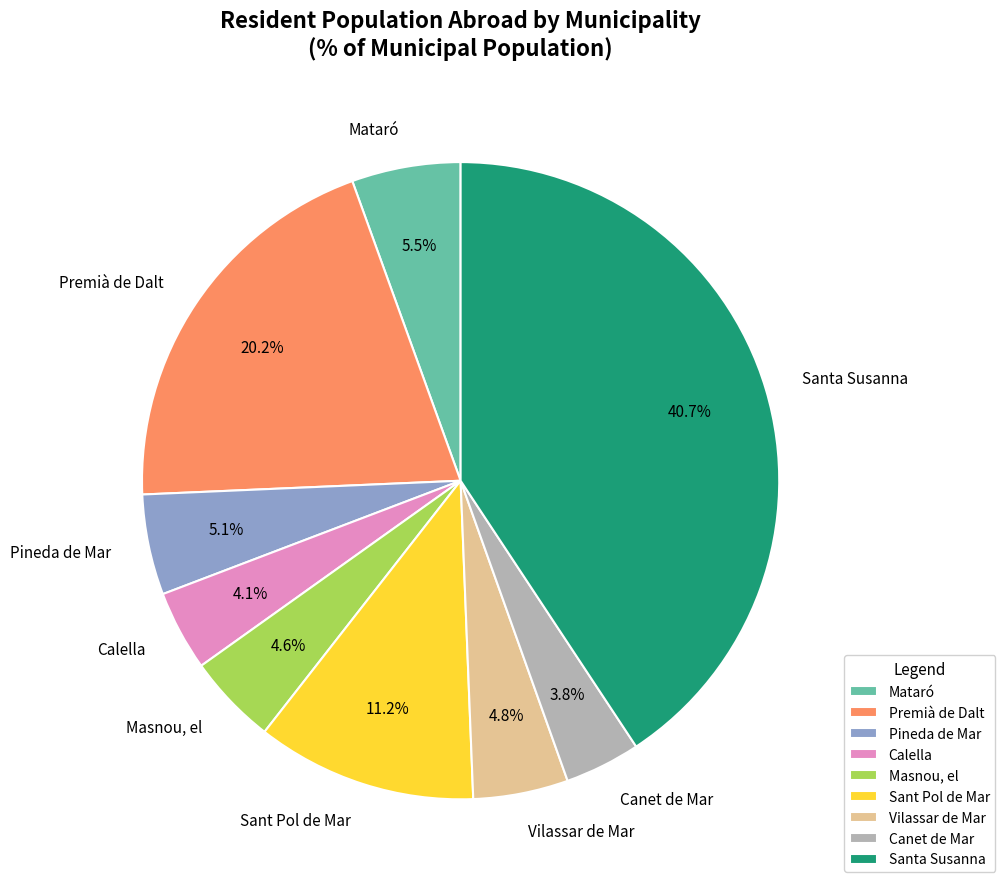

Is Mataró the majority of the pie?

No